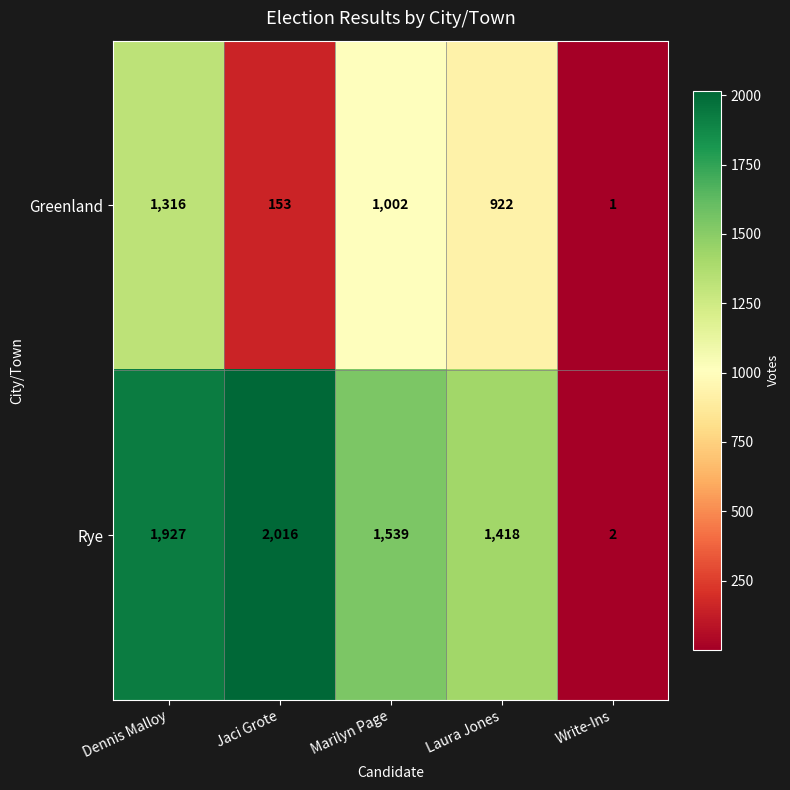

True or false: Rye has a value of 937 at Jaci Grote.

False